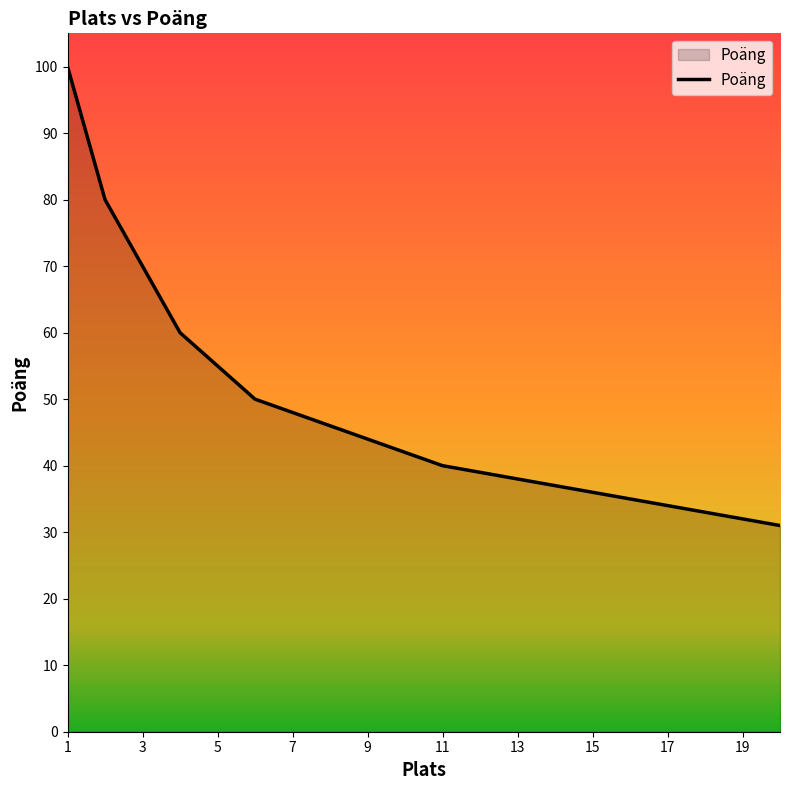

What is the smallest value displayed?

31